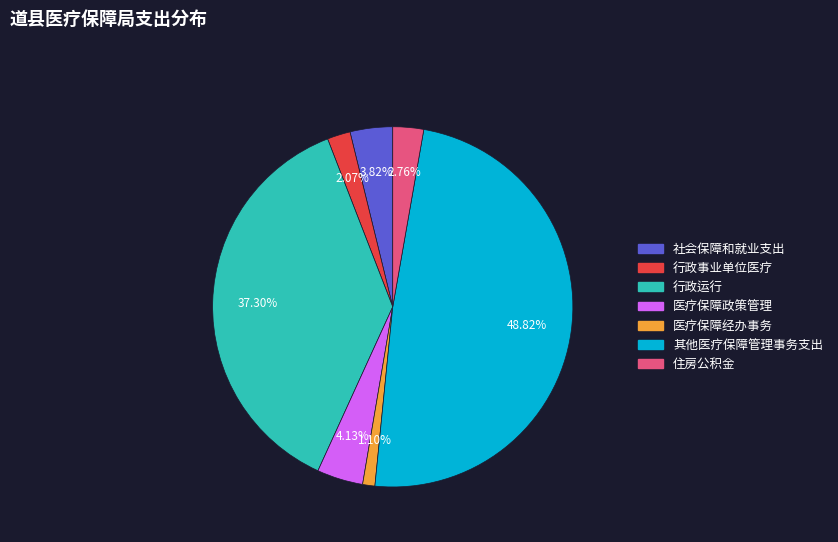

To the nearest percent, what is the difference between the 医疗保障经办事务 and 社会保障和就业支出 slice percentages?

3%